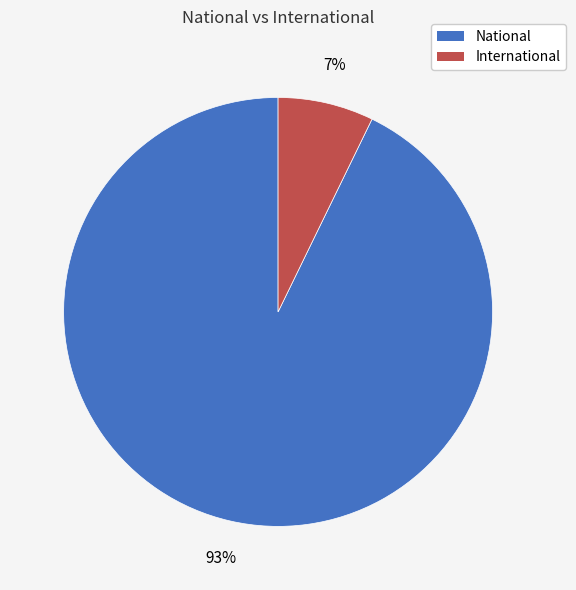

How many slices are in this pie chart?

2